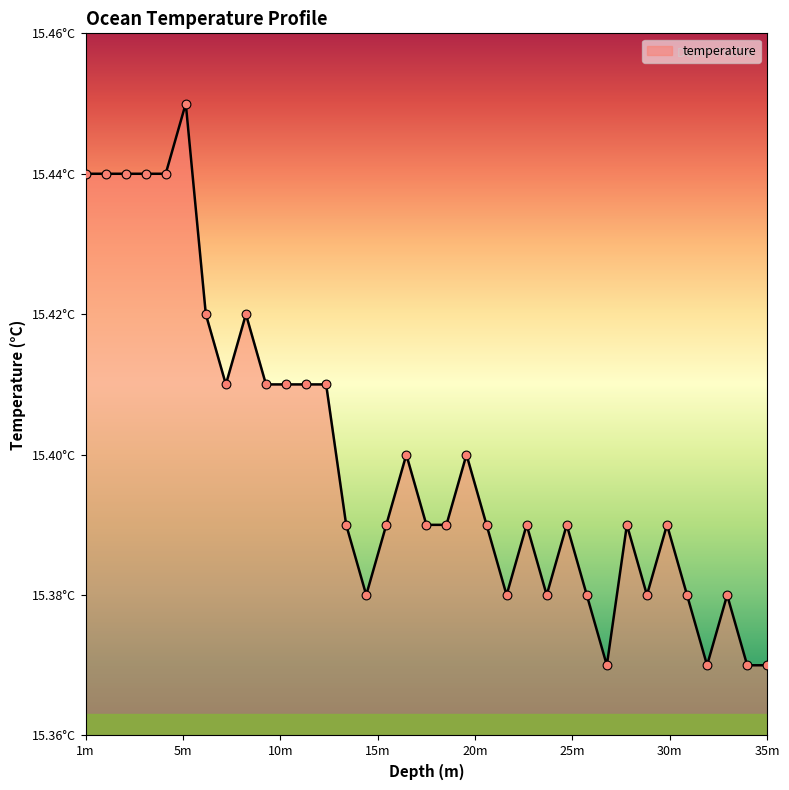

Is this an area chart (filled region under the line)?

Yes